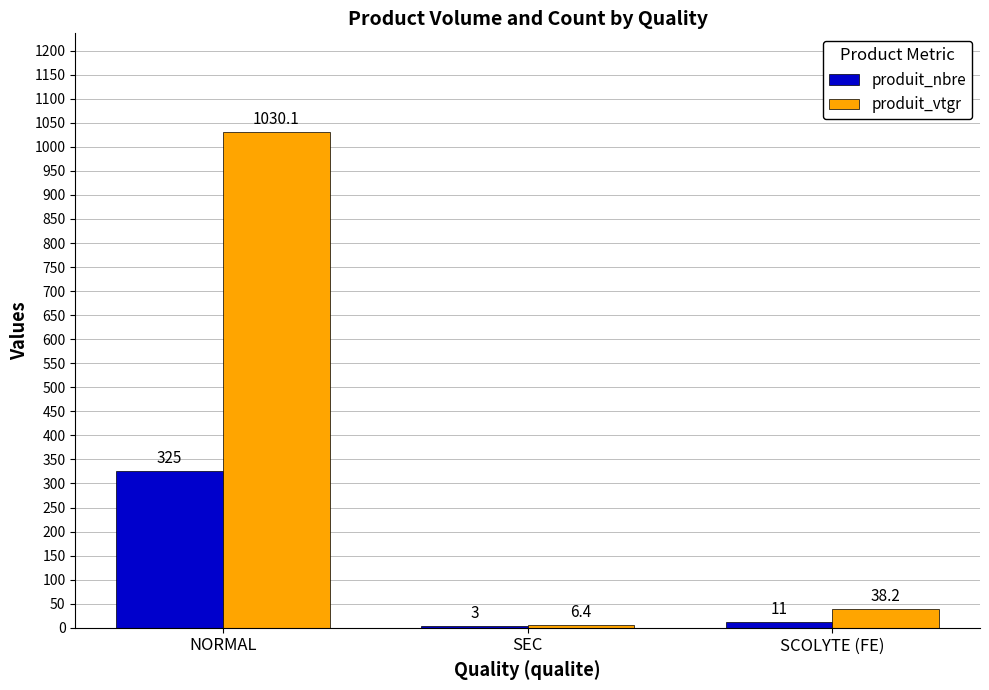

At which category is the sum across all series the highest?

NORMAL